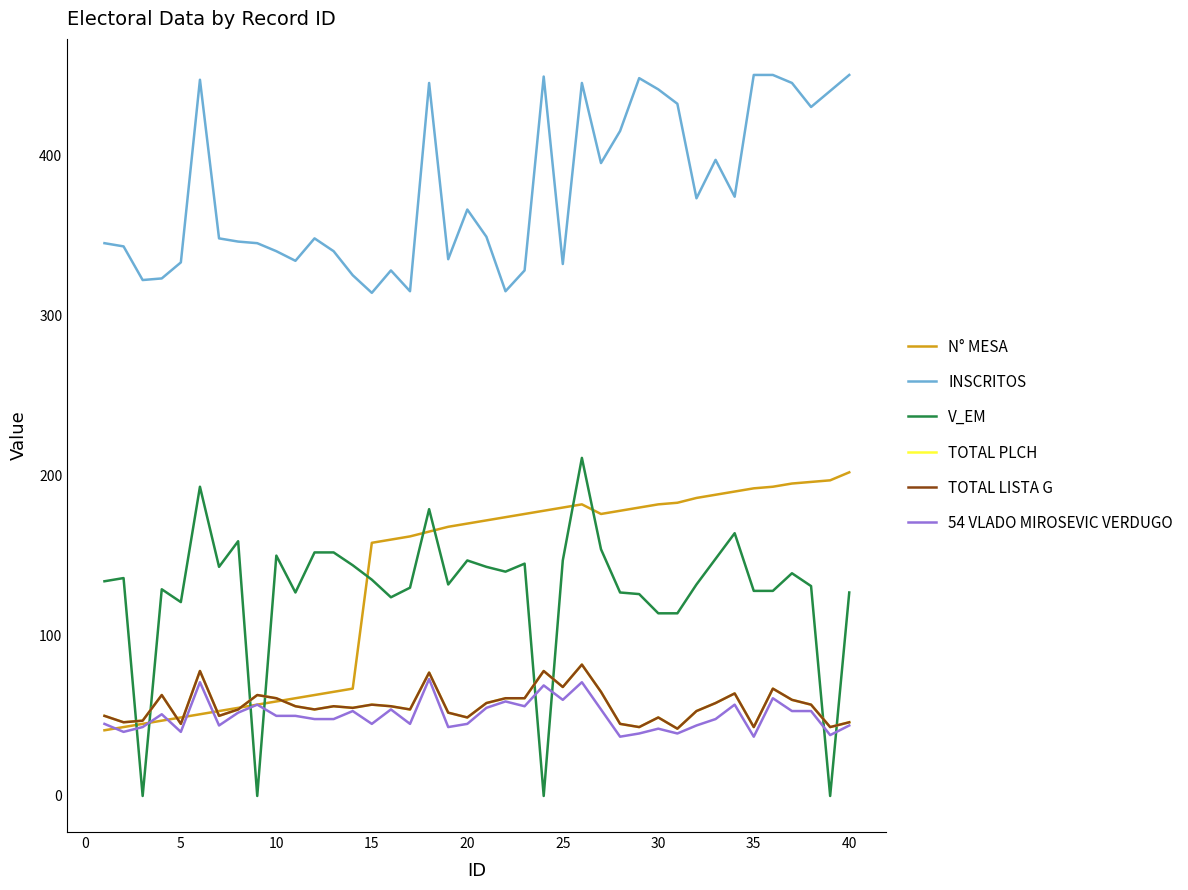

Does the chart have visible grid lines?

No